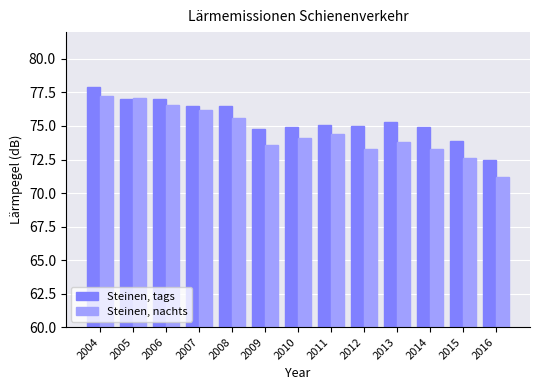

Reading left to right, what are all the values shown in this chart?

Steinen, tags: 77.9	77.0	77.0	76.5	76.5	74.8	74.9	75.1	75.0	75.3	74.9	73.9	72.5
Steinen, nachts: 77.2	77.1	76.6	76.2	75.6	73.6	74.1	74.4	73.3	73.8	73.3	72.6	71.2